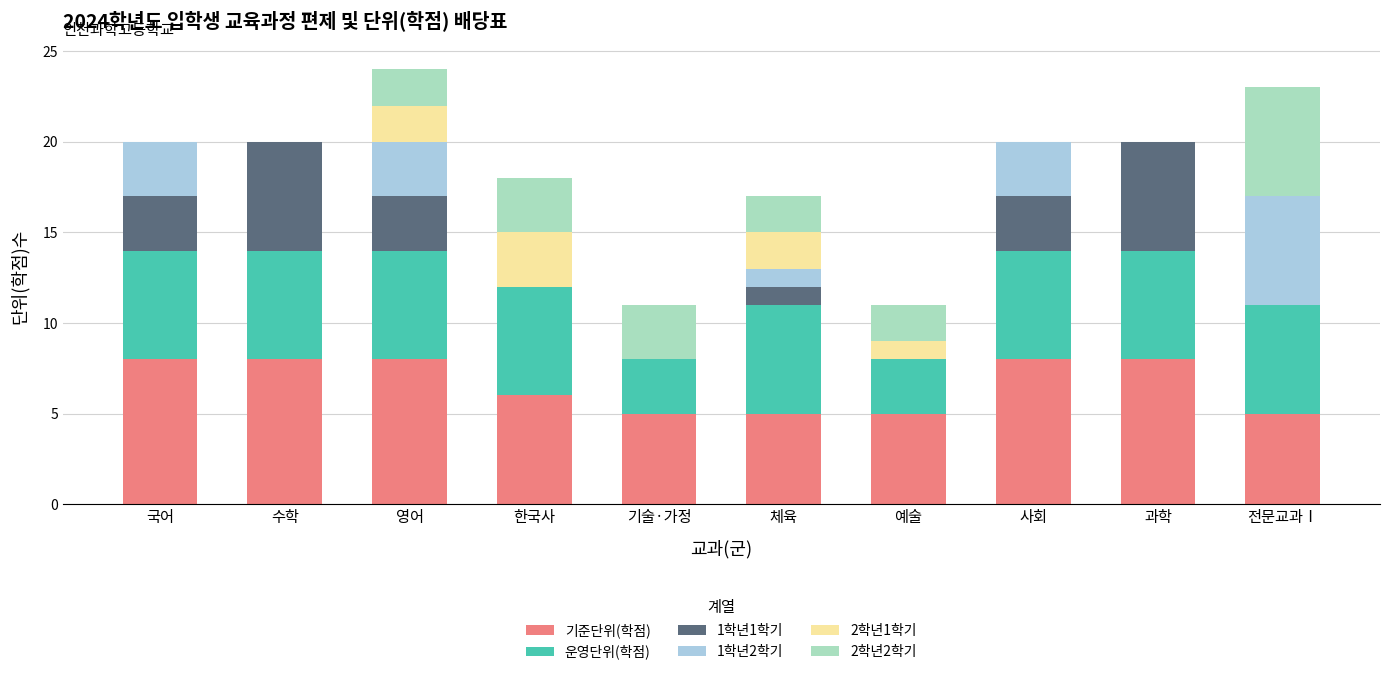

What are all the series names shown in the legend?

기준단위(학점), 운영단위(학점), 1학년1학기, 1학년2학기, 2학년1학기, 2학년2학기